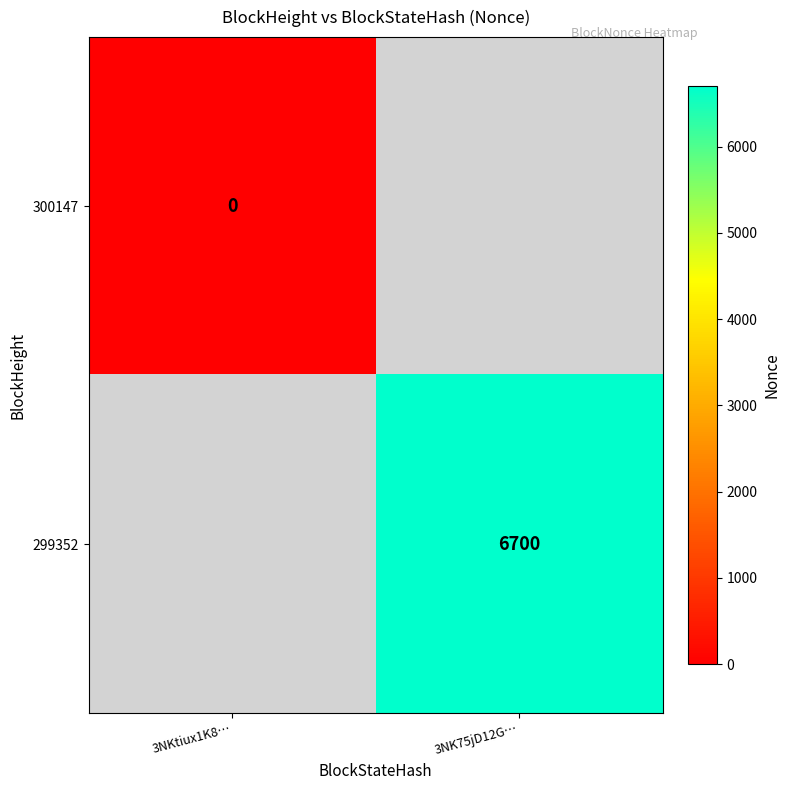

Count the number of categories in the chart.

2